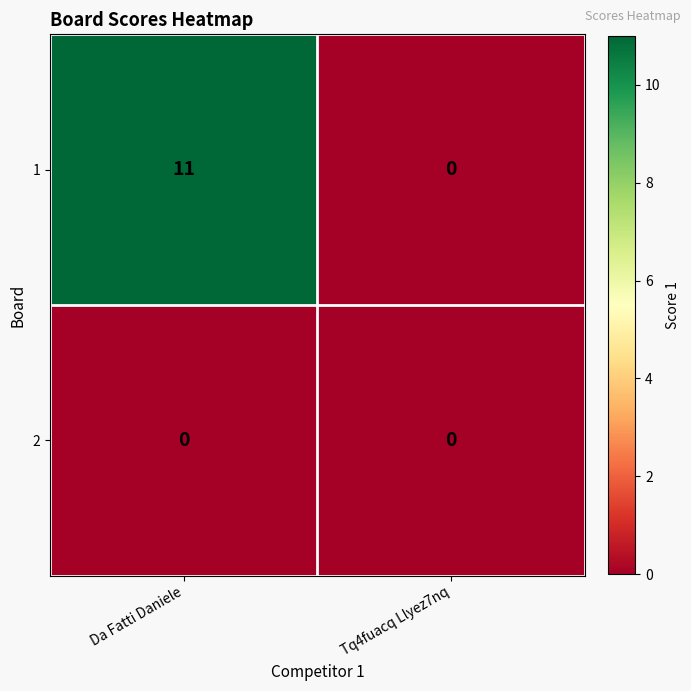

Reading left to right, list all the values displayed in this chart.

1: 11	0
2: 0	0